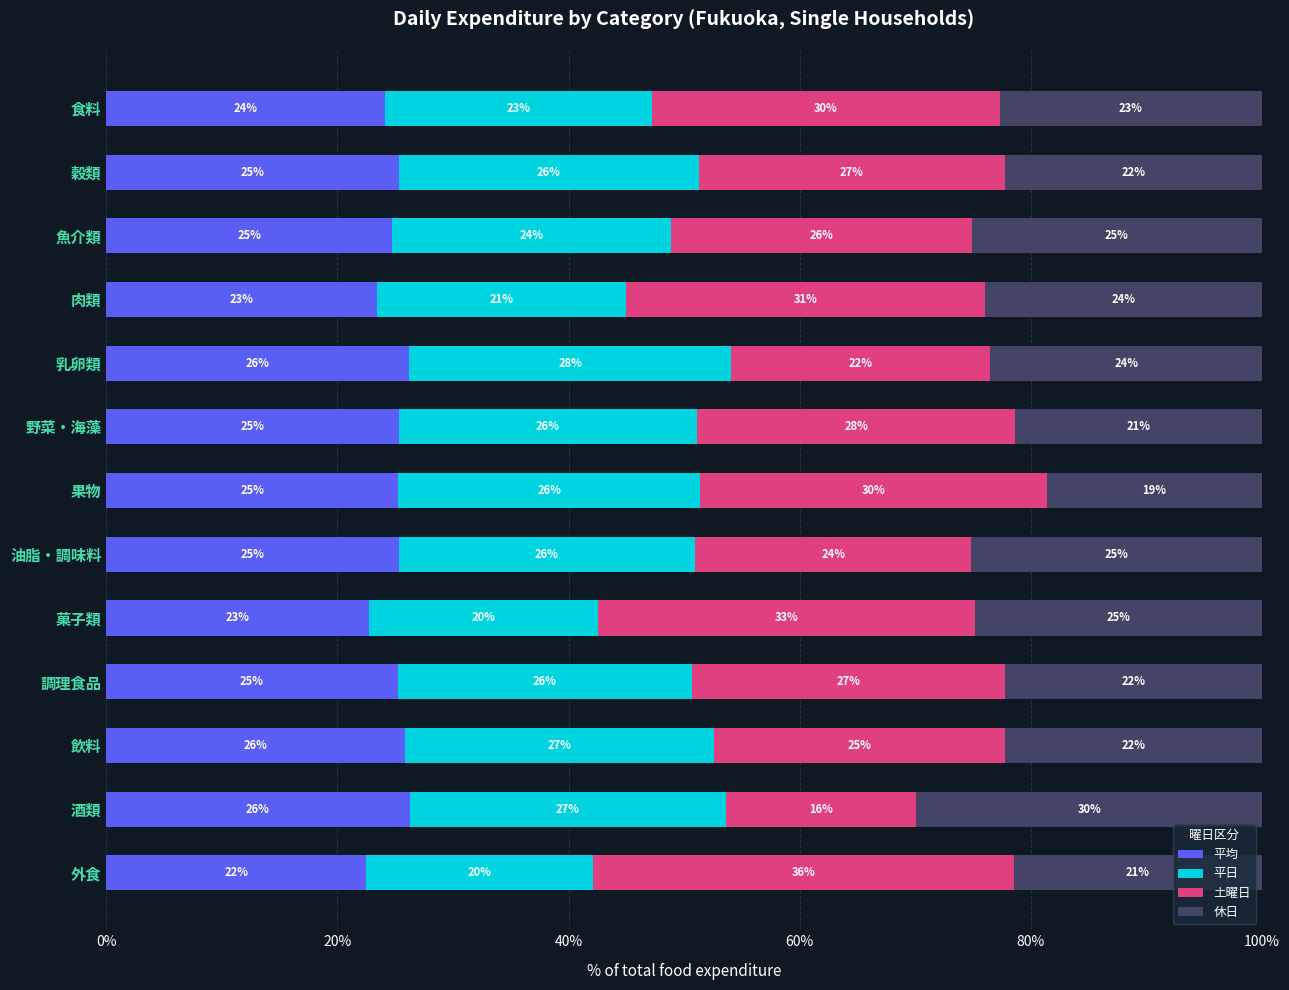

Read the 平均 value at 菓子類.

22.7